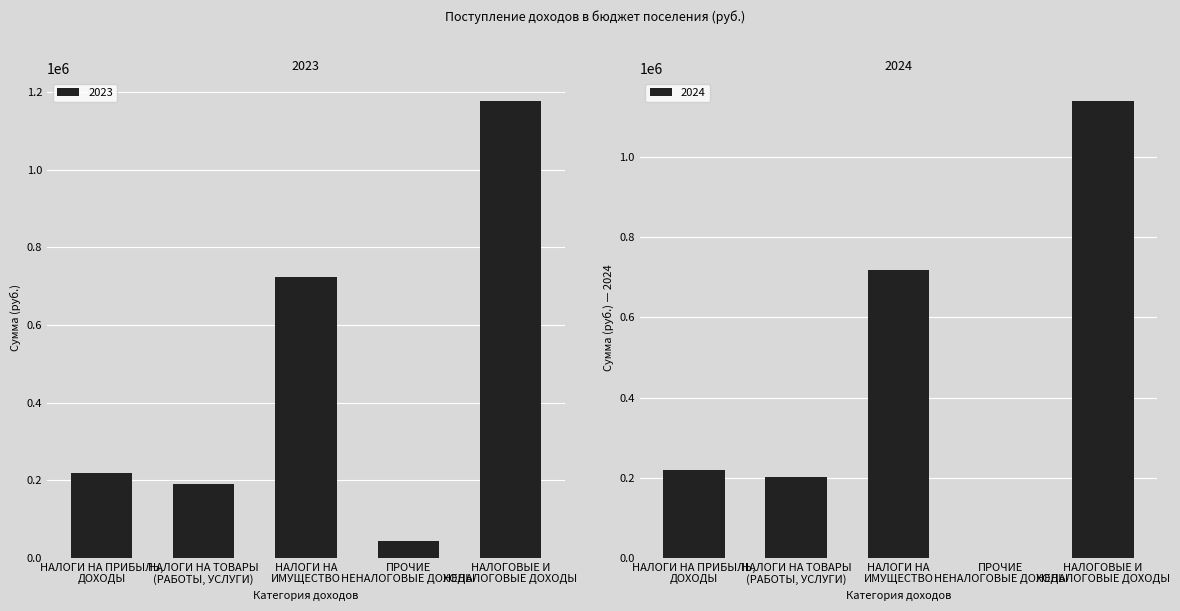

What is the average value of the 2024 series?

456000